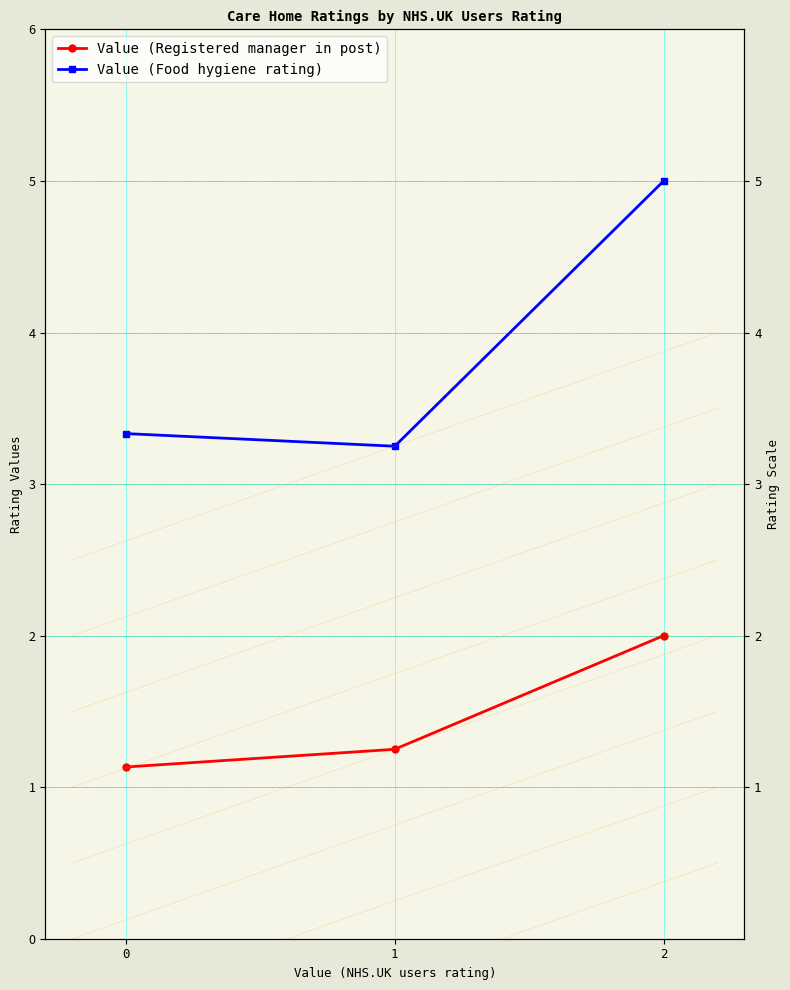

What is the minimum value for Value (Registered manager in post)?

1.1